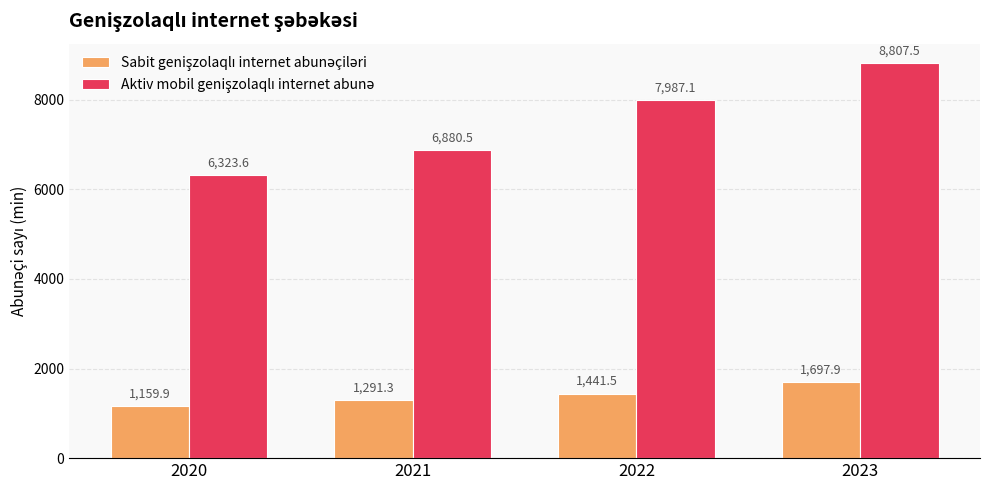

Which label corresponds to the smallest value in the chart?

2020